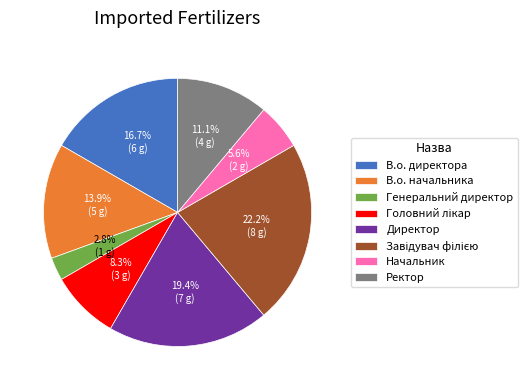

To the nearest percent, what percentage of the pie is Начальник?

6%